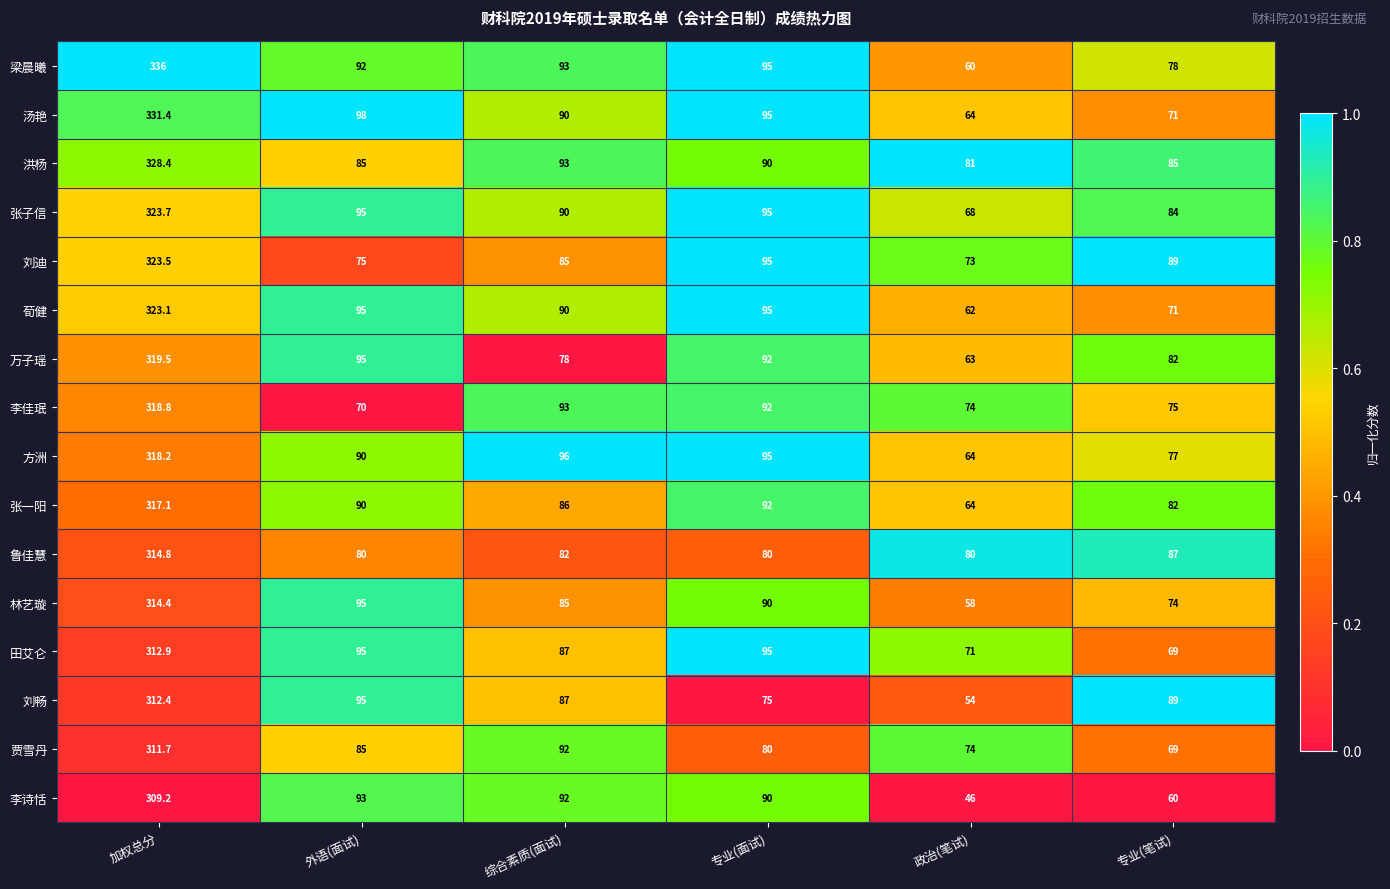

Rank the series at 加权总分 from lowest to highest value.

李诗恬, 贾雪丹, 刘畅, 田艾仑, 林艺璇, 鲁佳慧, 张一阳, 方洲, 李佳珉, 万子瑶, 荀健, 刘迪, 张子信, 洪杨, 汤艳, 梁晨曦